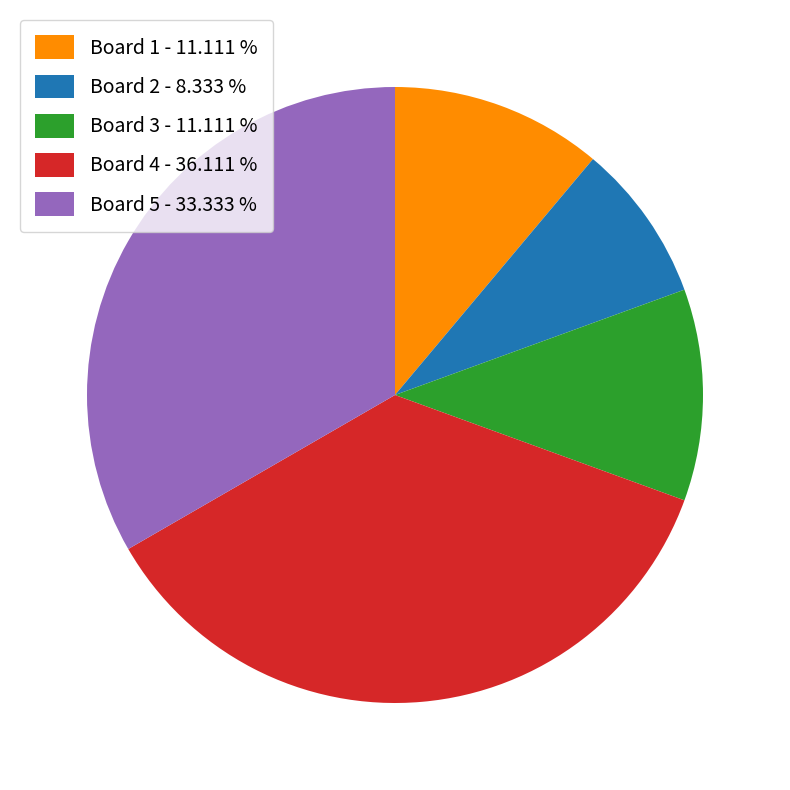

Does any single category account for the majority?

No